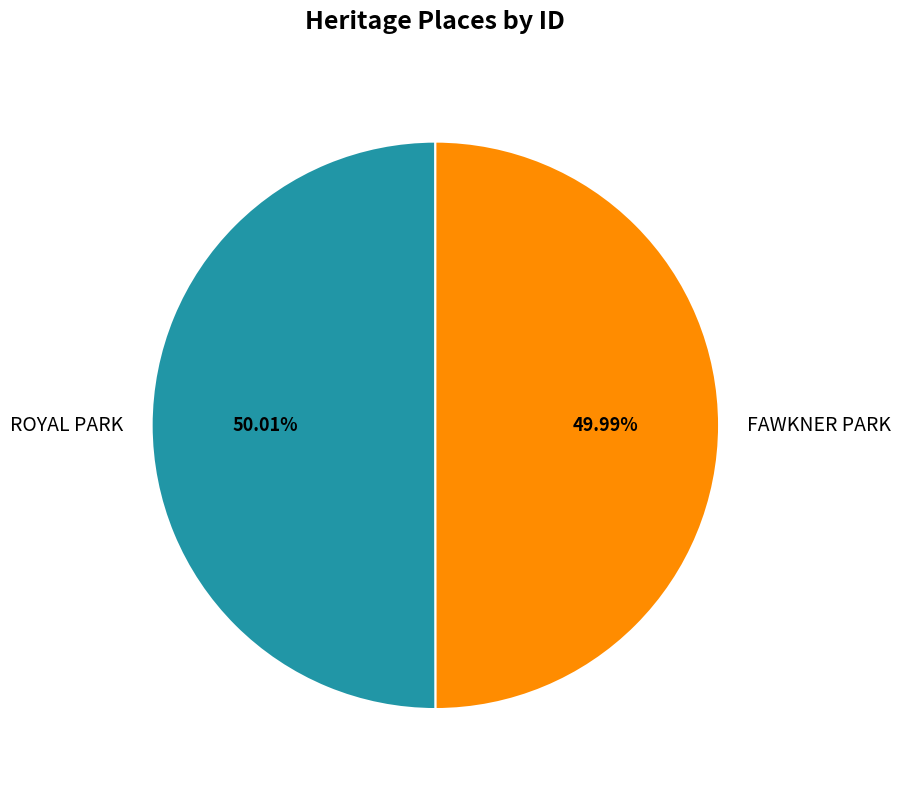

Do FAWKNER PARK and ROYAL PARK together represent more than half of the pie?

Yes